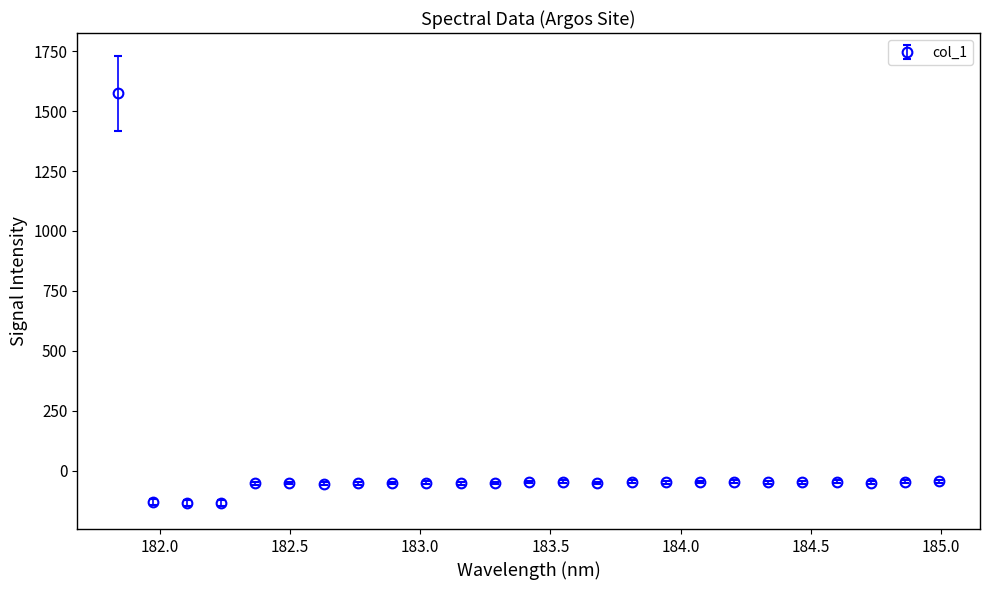

What is the value of the 10th point from the left?

-50.3